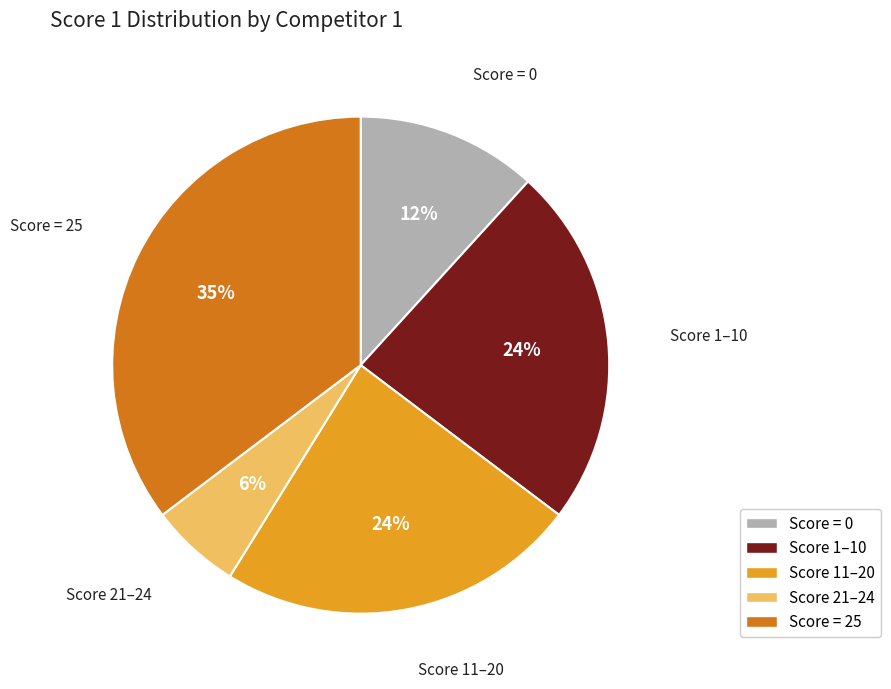

To the nearest percent, what is the average slice percentage?

20%